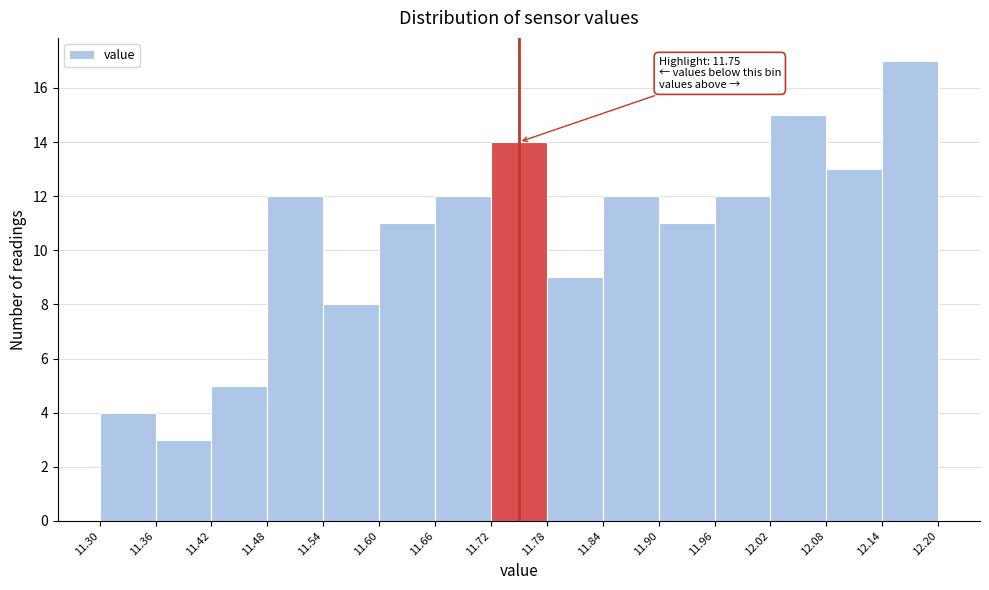

Over which range of the x-axis is the bar tallest?

12.14 to 12.20